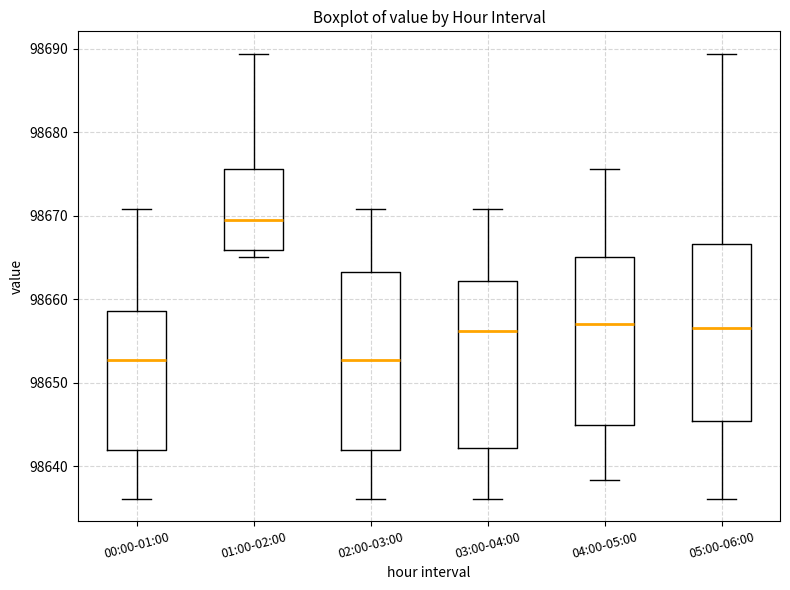

Where does the median line of the box for 04:00-05:00 sit on the y-axis? The values are not printed on the chart, so give them approximately, as read against the axis.

98657